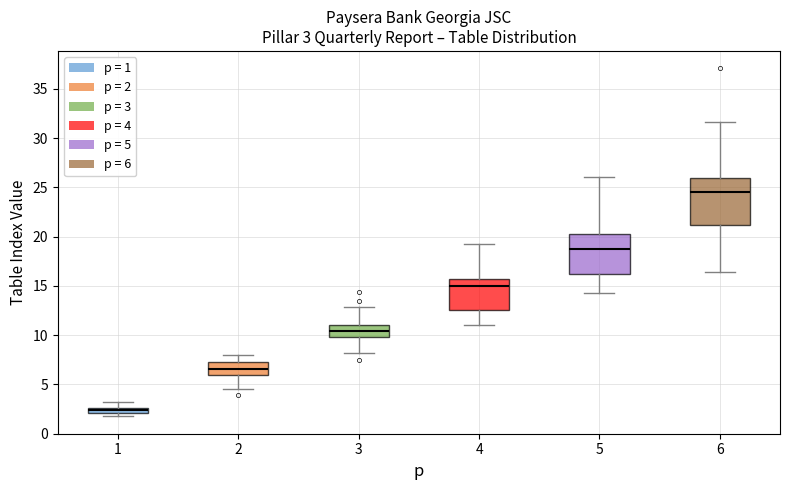

Which box has the lowest median line?

1